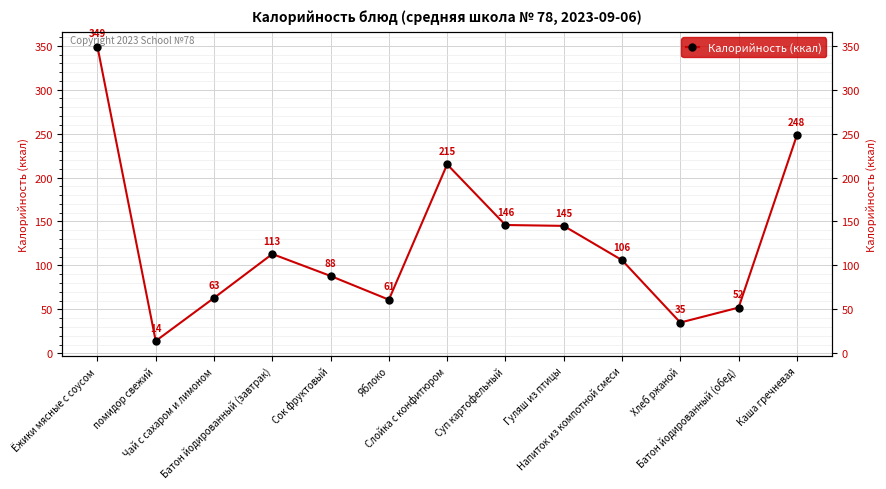

How many series are shown in this chart?

1